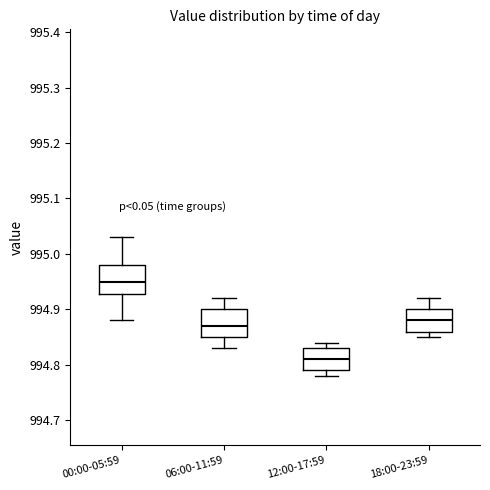

Reading left to right, read every box against the y-axis: the position of its median line, the range the box covers, and the ends of its whiskers. The values are not printed on the chart, so give them approximately, as read against the axis.

00:00-05:59: median 994.95, box 994.93 to 994.98, whiskers 994.88 to 995.03
06:00-11:59: median 994.87, box 994.85 to 994.90, whiskers 994.83 to 994.92
12:00-17:59: median 994.81, box 994.79 to 994.83, whiskers 994.78 to 994.84
18:00-23:59: median 994.88, box 994.86 to 994.90, whiskers 994.85 to 994.92